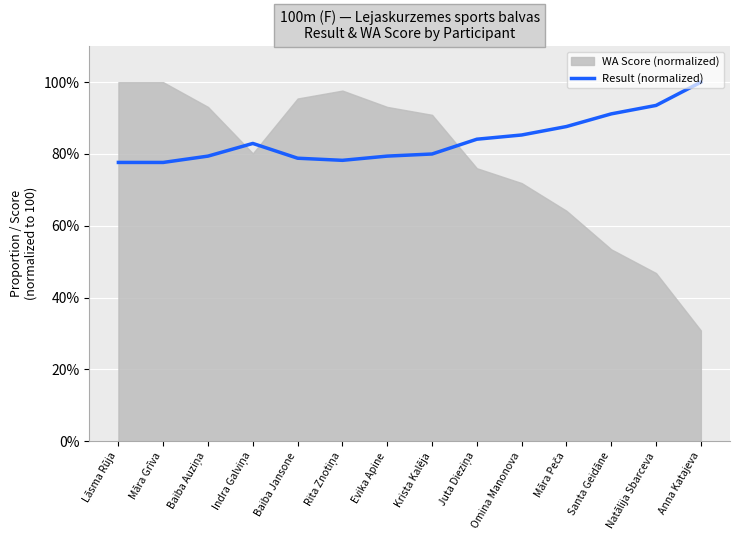

List the labels in order of value, smallest first.

Lāsma Rūja, Māra Grīva, Rita Znotiņa, Baiba Jansone, Baiba Auziņa, Evika Apine, Krista Kalēja, Indra Galviņa, Juta Dieziņa, Omina Manonova, Māra Peča, Santa Geidāne, Natālija Sbarceva, Anna Katajeva